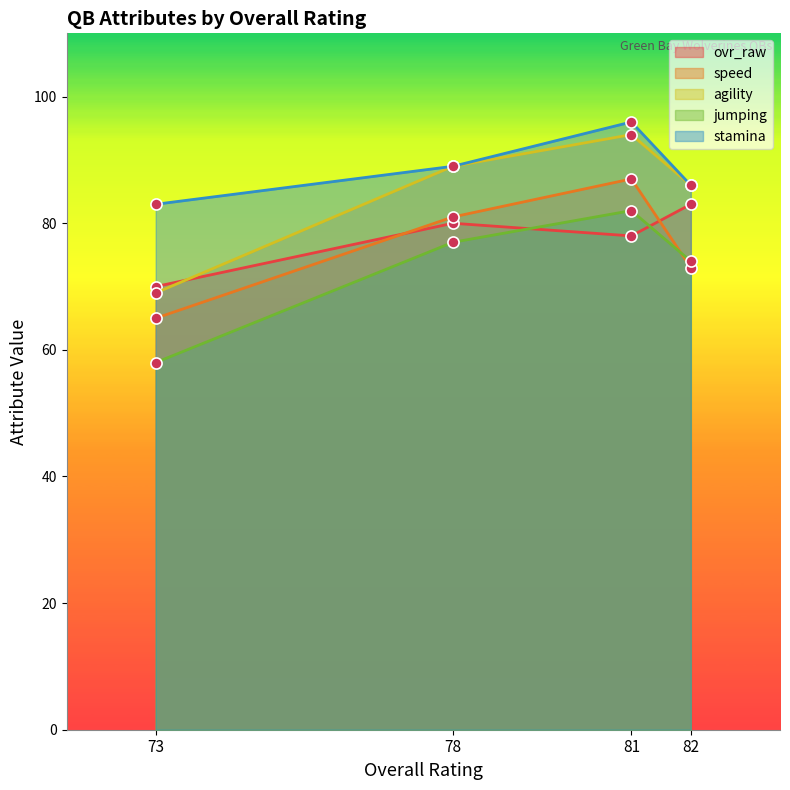

What is the difference between the highest and lowest values at 73?

25